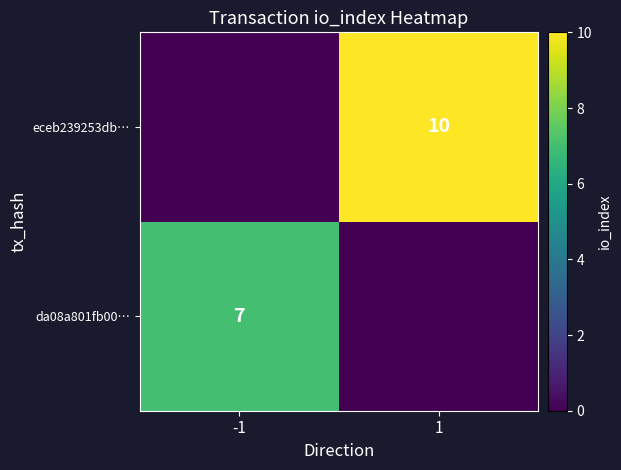

Is it true that da08a801fb00… equals 10 at -1?

False